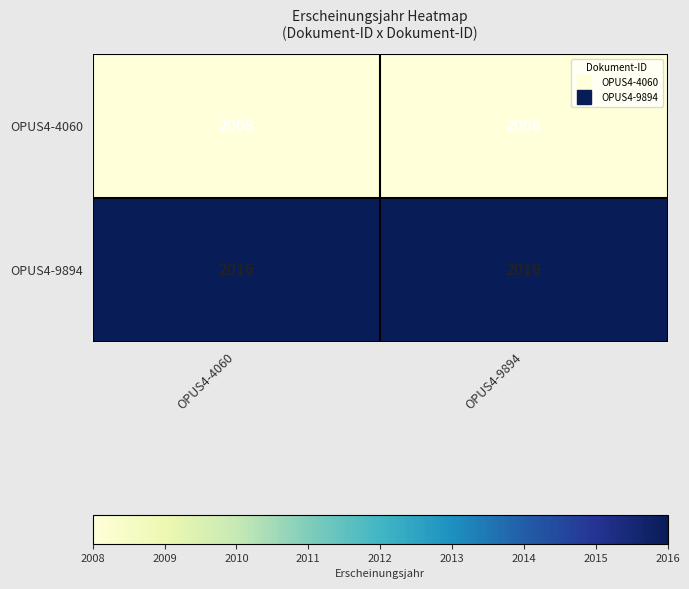

What is the greatest value displayed?

2016